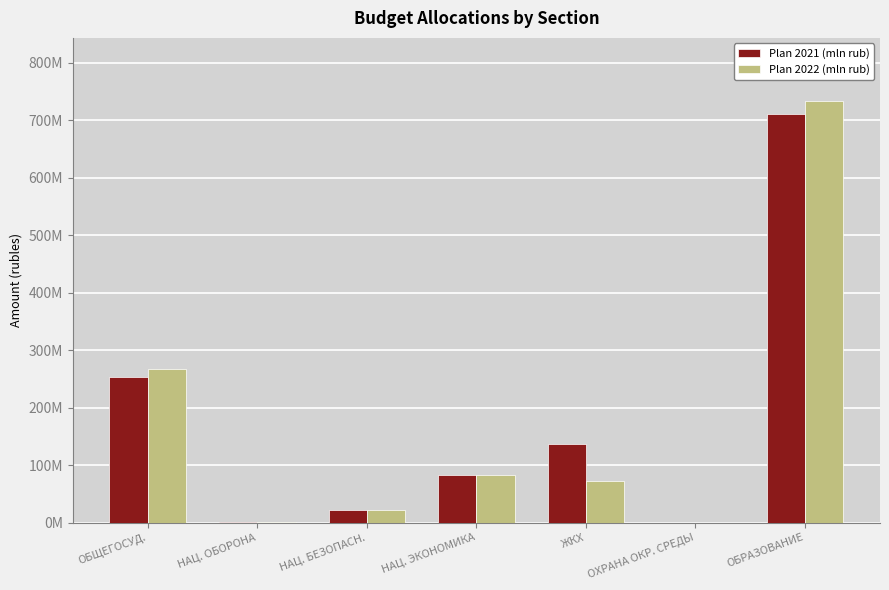

List the series in order of their overall mean, lowest first.

Plan 2022 (mln rub), Plan 2021 (mln rub)